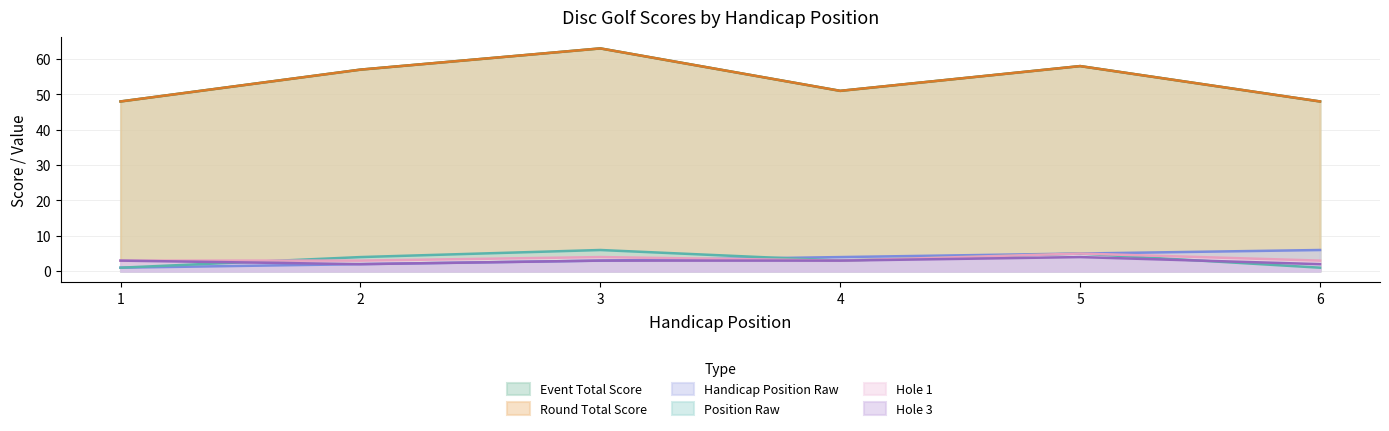

Reading left to right, list all the values displayed in this chart.

handicap_position_raw: 1=1	2=2	3=3	4=4	5=5	6=6
position_raw: 1=1	2=4	3=6	4=3	5=5	6=1
event_total_score: 1=48	2=57	3=63	4=51	5=58	6=48
round_total_score: 1=48	2=57	3=63	4=51	5=58	6=48
hole_1: 1=3	2=3	3=4	4=3	5=5	6=3
hole_3: 1=3	2=2	3=3	4=3	5=4	6=2